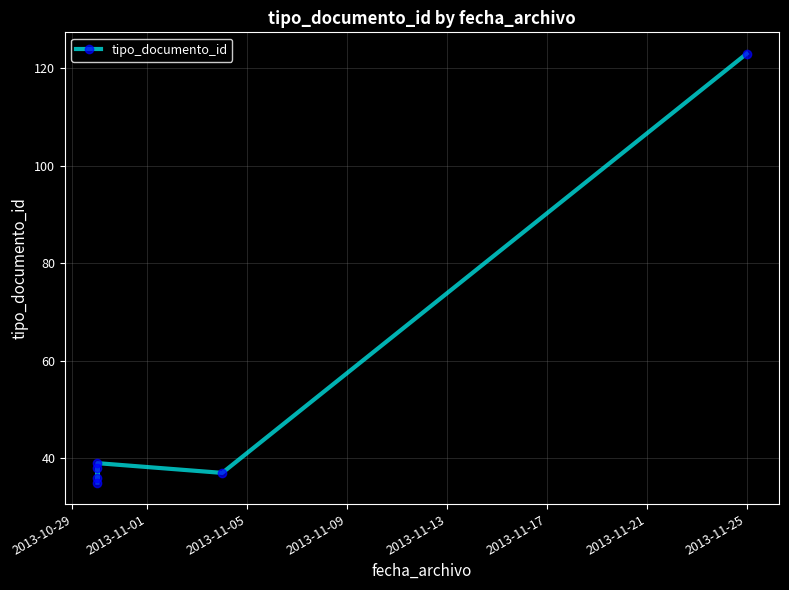

What is the approximate value at 2013-11-01, to the nearest 5?

40